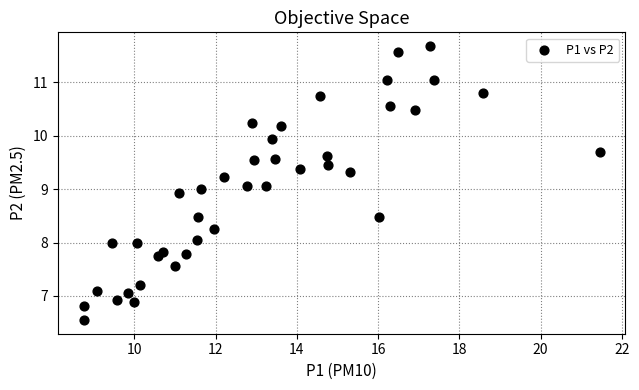

What is the range of Y values (max minus min)?

5.1